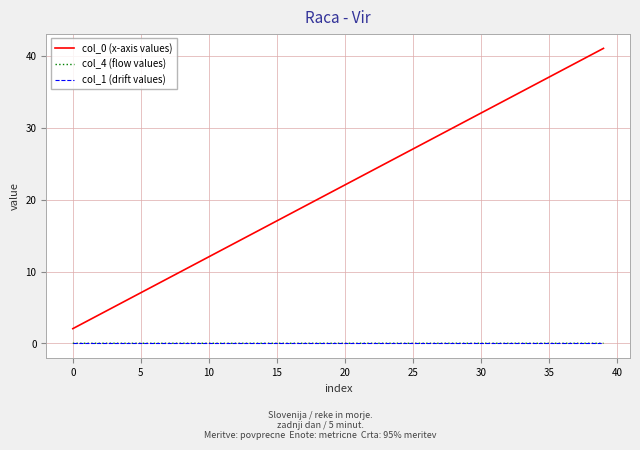

What is the highest value of the col_0 (x-axis values) series?

41.1